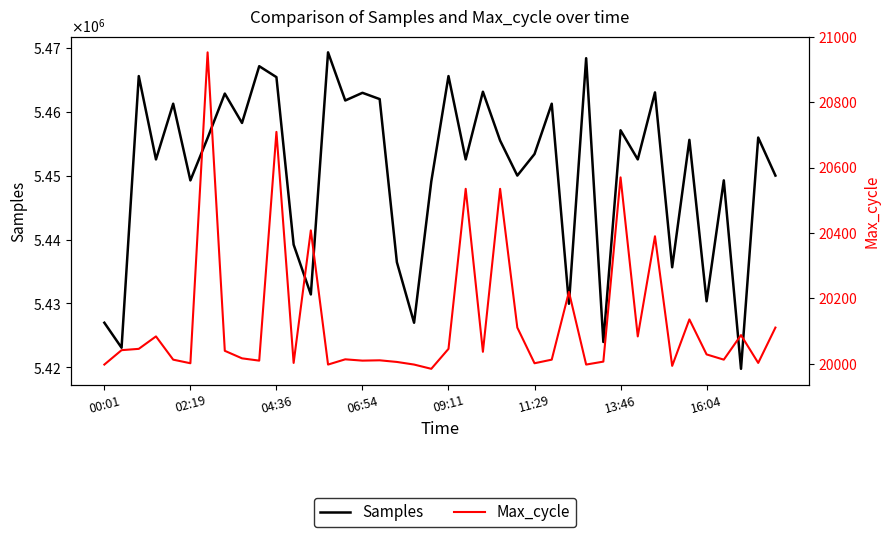

Reading left to right, transcribe all the data shown in this chart.

Samples: 5426969	5423050	5465616	5452559	5461284	5449268	5455914	5462873	5458271	5467164	5465450	5439205	5431405	5469333	5461790	5462995	5462011	5436462	5426969	5449102	5465616	5452559	5463167	5455512	5450026	5453402	5461284	5429943	5468415	5423950	5457126	5452559	5463057	5435659	5455626	5430332	5449279	5419750	5455982	5450026
Max_cycle: 19998	20042	20046	20084	20013	20002	20952	20040	20017	20010	20709	20003	20408	19998	20014	20010	20011	20006	19998	19985	20046	20535	20037	20535	20111	20002	20013	20220	19998	20007	20570	20084	20390	19994	20136	20029	20013	20088	20003	20111